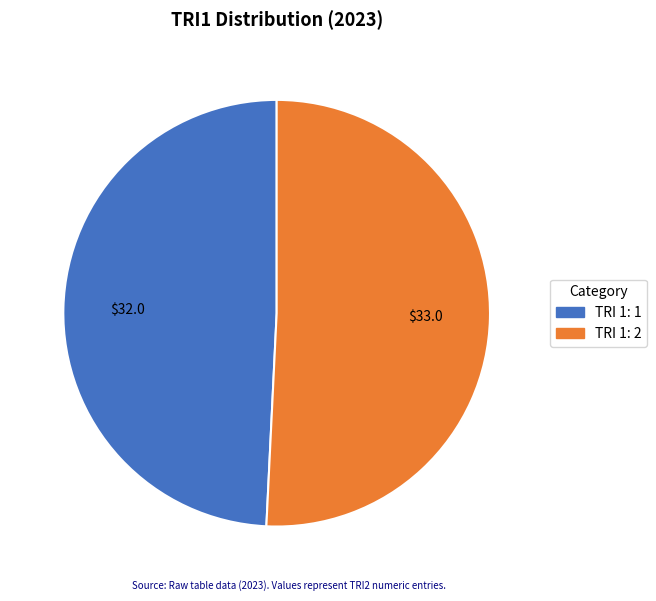

Is there any slice that represents more than half of the pie?

Yes